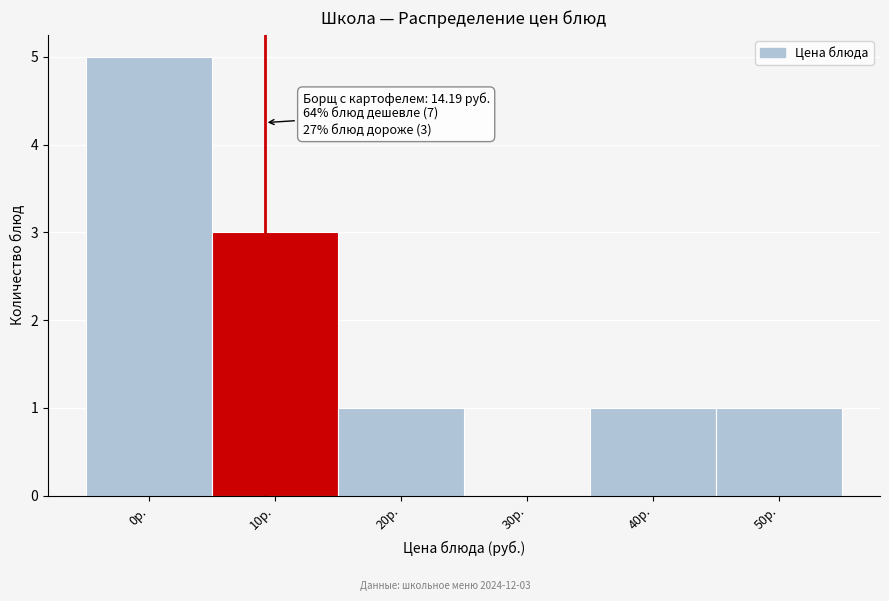

Reading right to left, transcribe all the data shown in this chart.

50р.=1	40р.=1	30р.=0	20р.=1	10р.=3	0р.=5